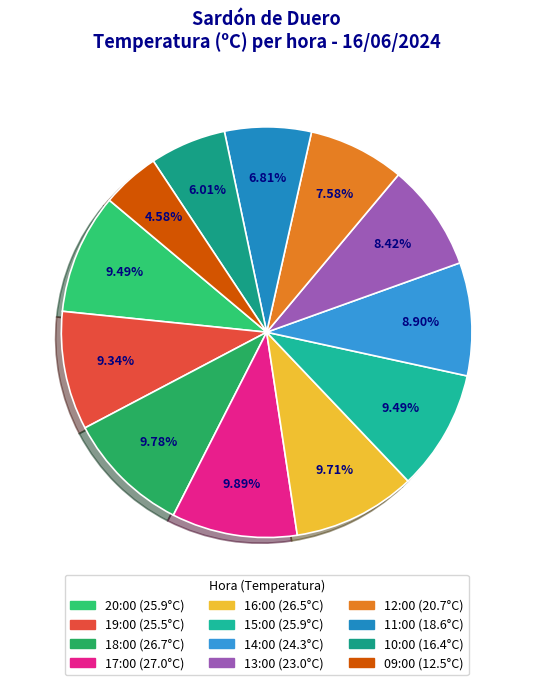

True or false: 17:00 accounts for 10% of the total.

True